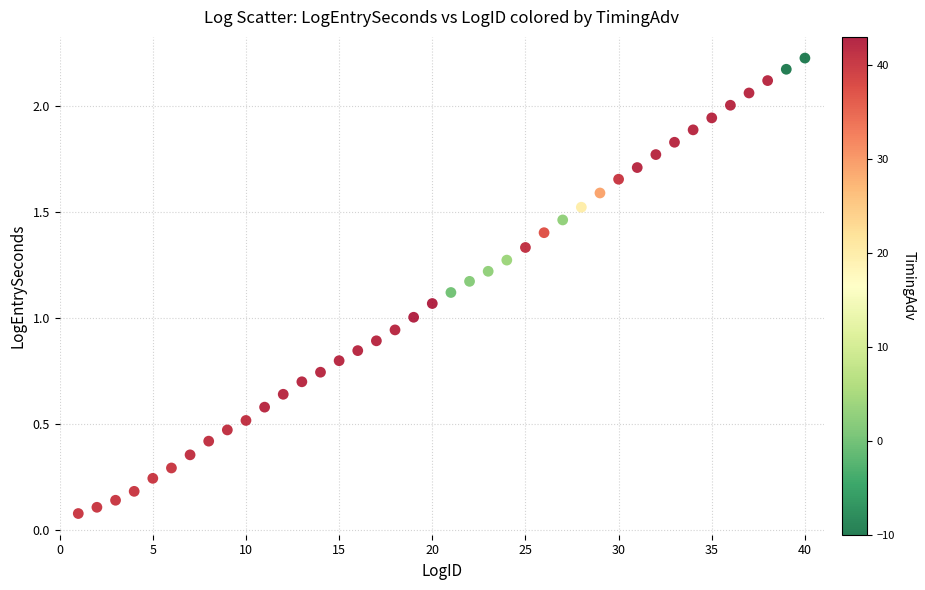

What is the range of X values (max minus min)?

39.0